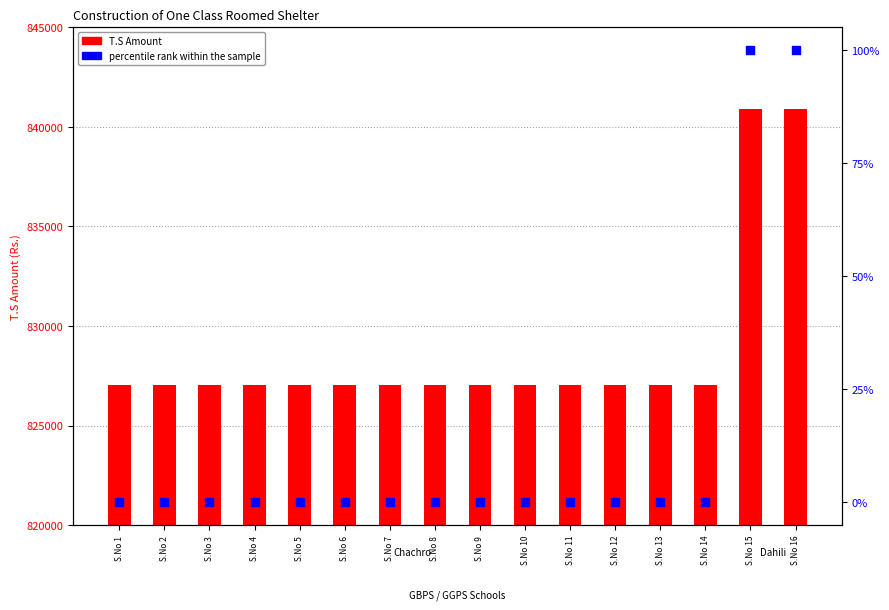

Which series reaches the maximum Y coordinate?

T.S Amount